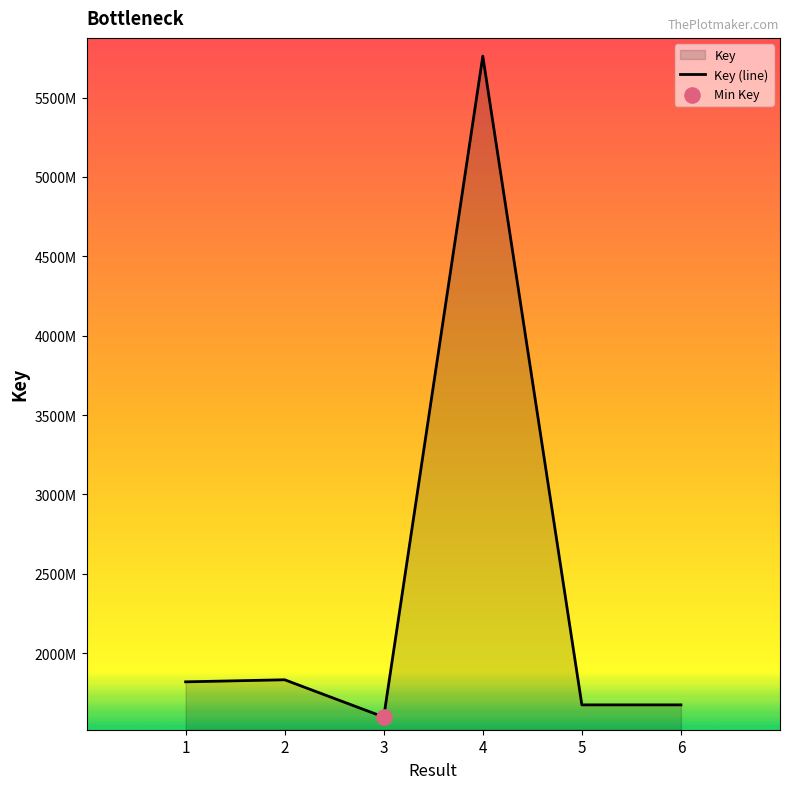

Which has a higher value, 1 or 4?

4